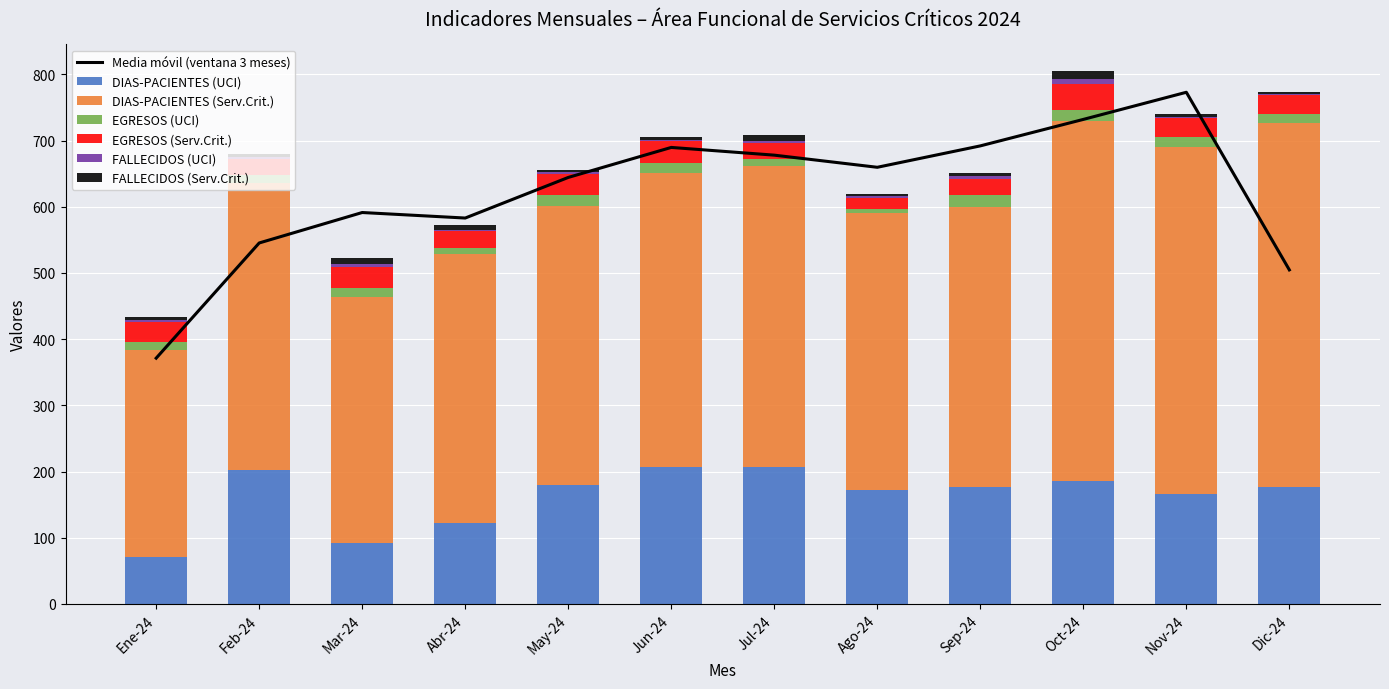

How many distinct data groups are displayed?

6